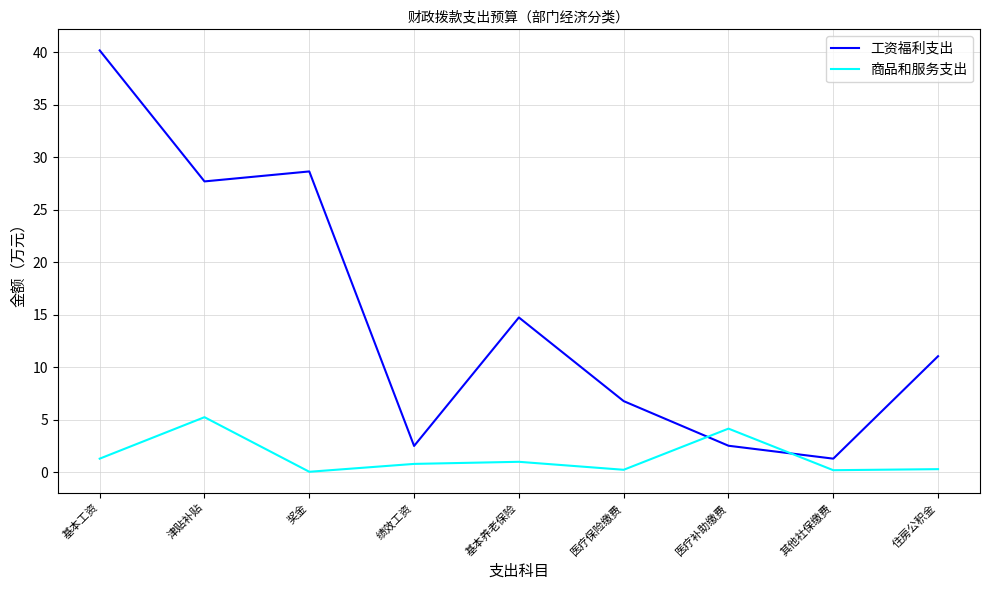

At which category is the sum across all series the highest?

基本工资